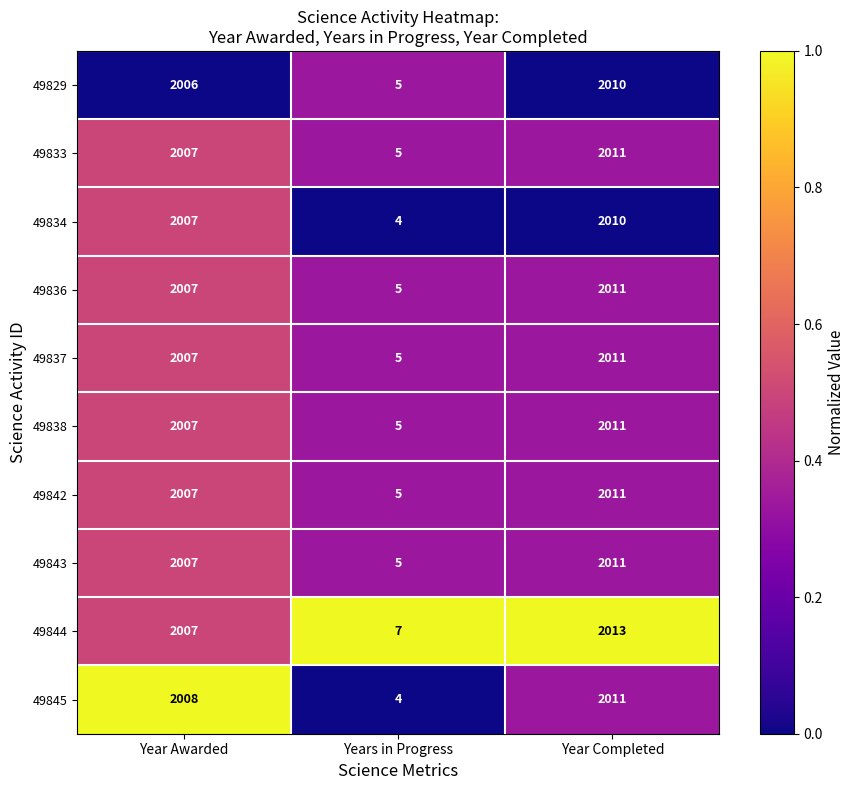

What is the average value of the 49838 series?

1341